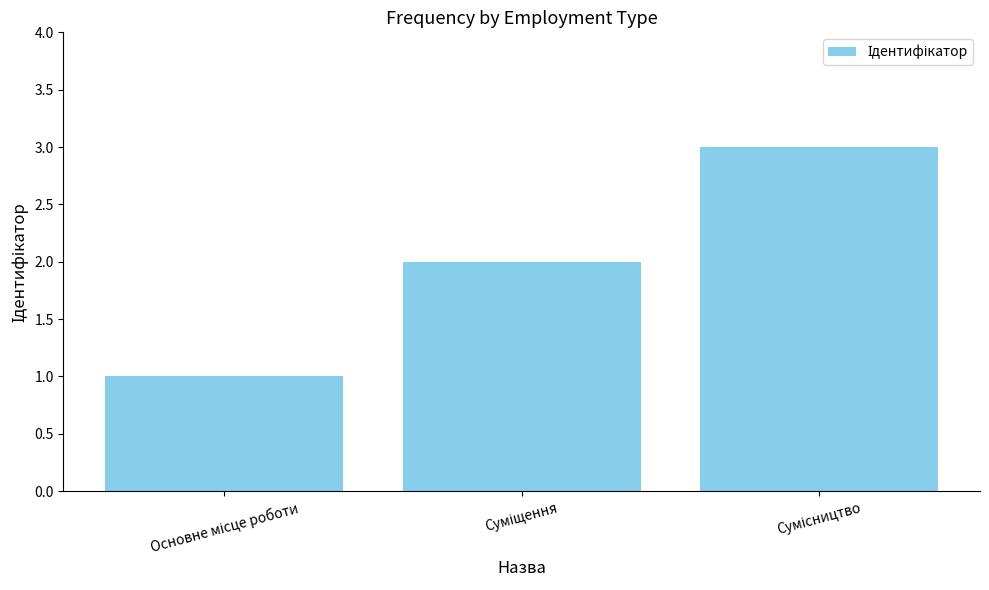

Are the bars grouped side by side (vs. stacked)?

No